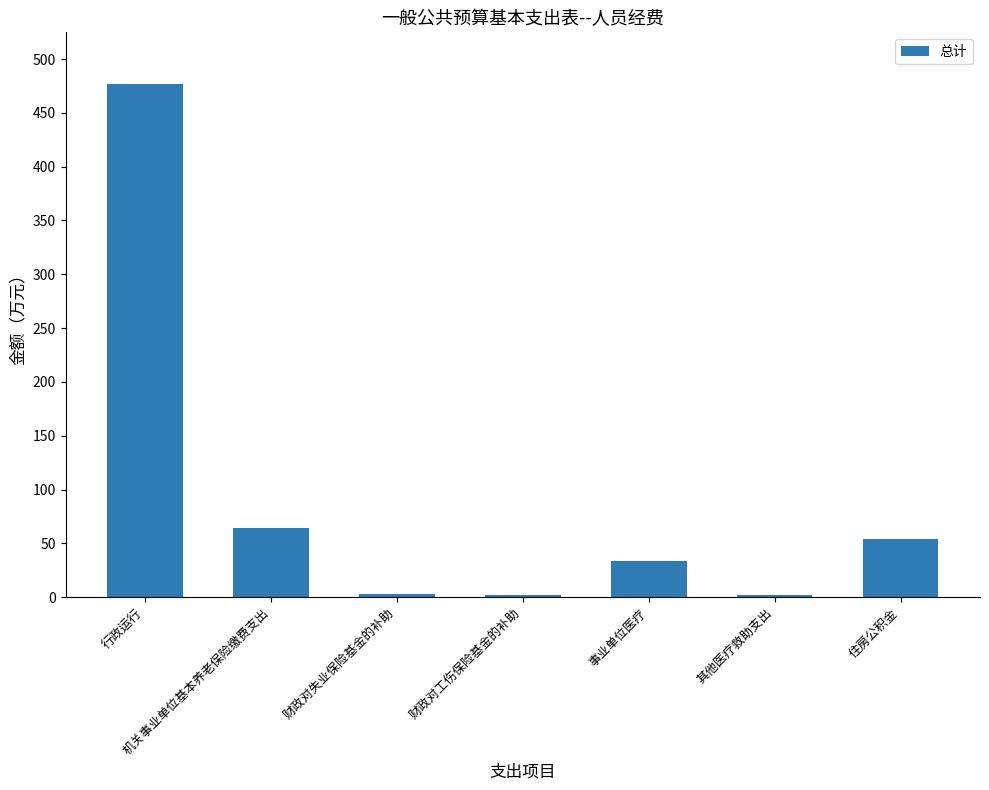

What is the value of the 1st bar from the left?

477.1